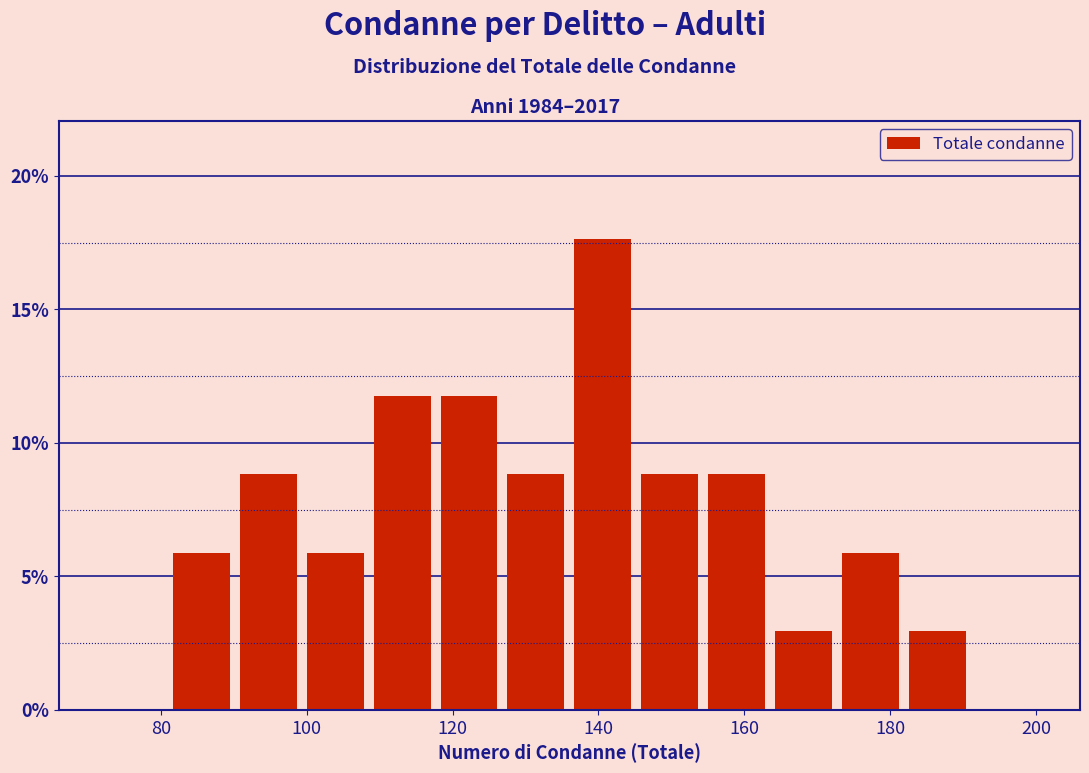

Which range on the x-axis has the tallest bar?

136 to 146